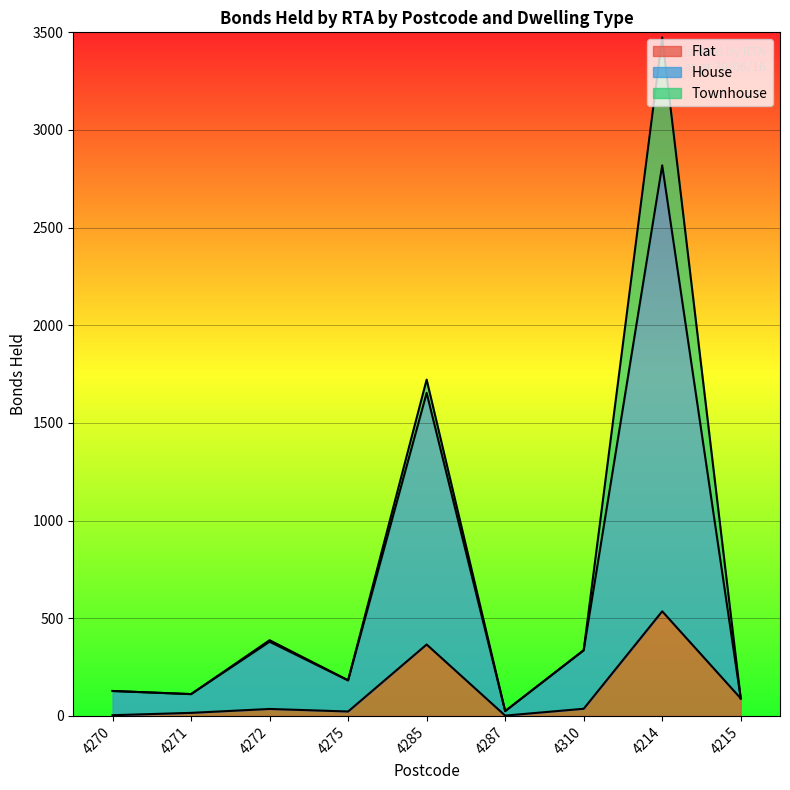

The Flat series shows 255 at 4214. True or false?

False